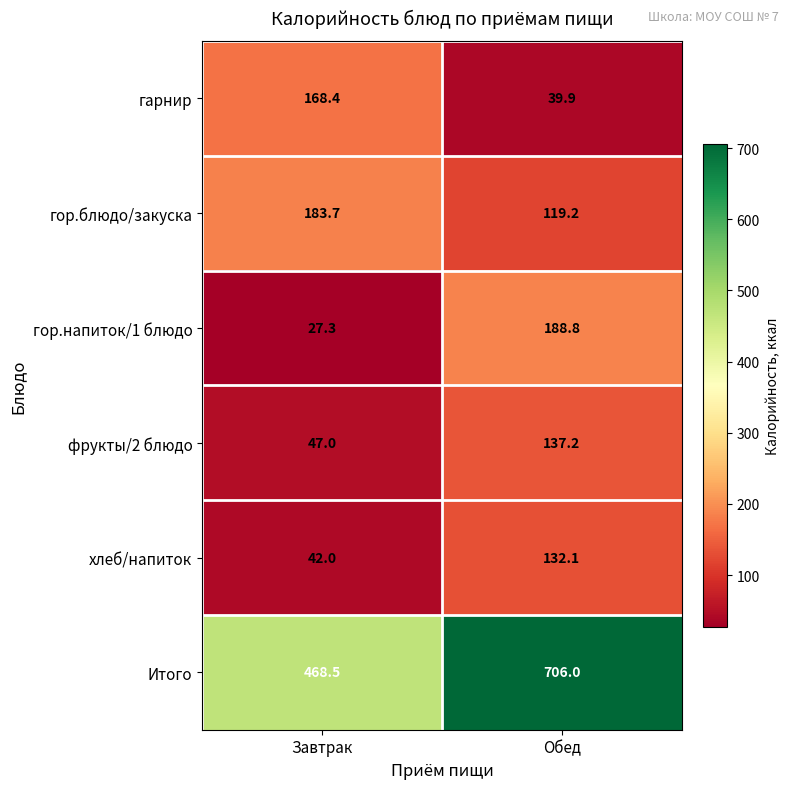

At which category does the chart reach its minimum across all series?

Завтрак